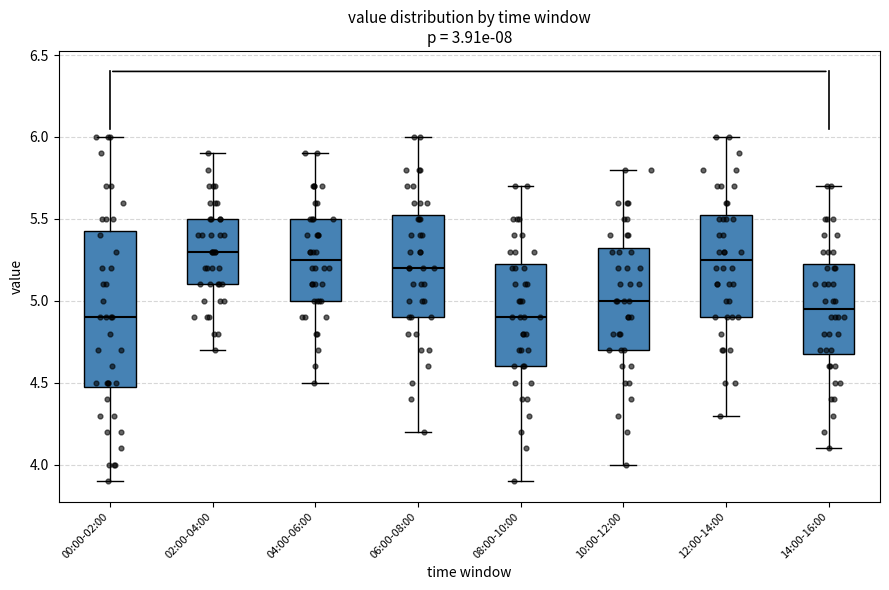

Where does the median line of the box for 04:00-06:00 sit on the y-axis? The values are not printed on the chart, so give them approximately, as read against the axis.

5.25